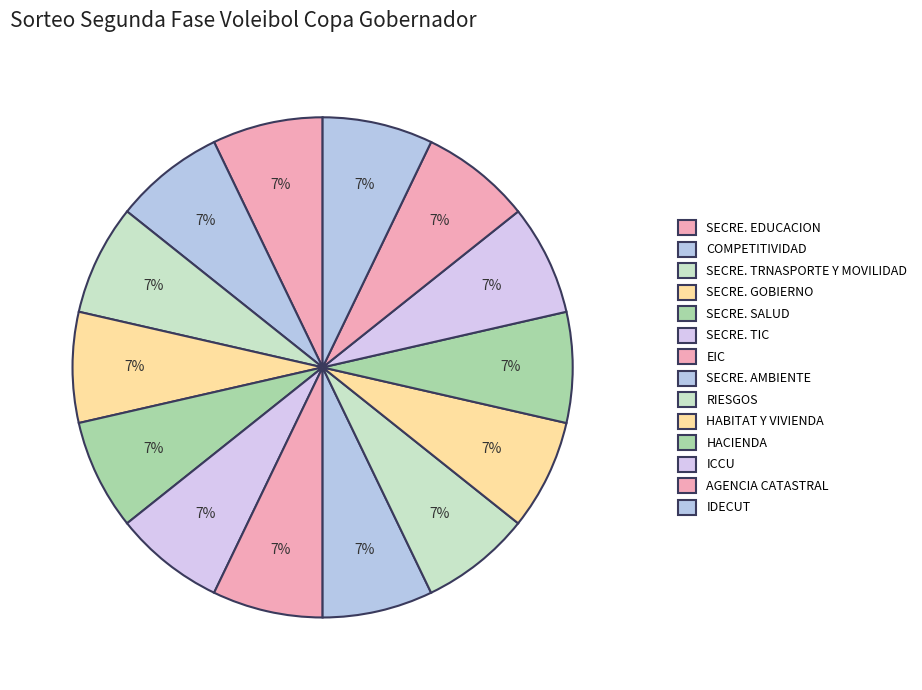

Count the number of slices in the pie.

14